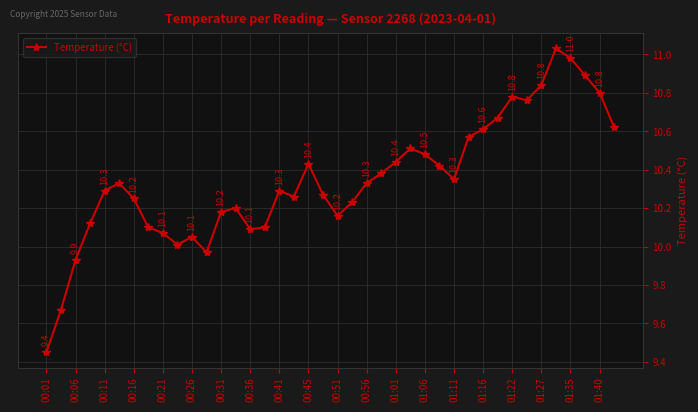

What is the value of the 18th point from the left?

10.3